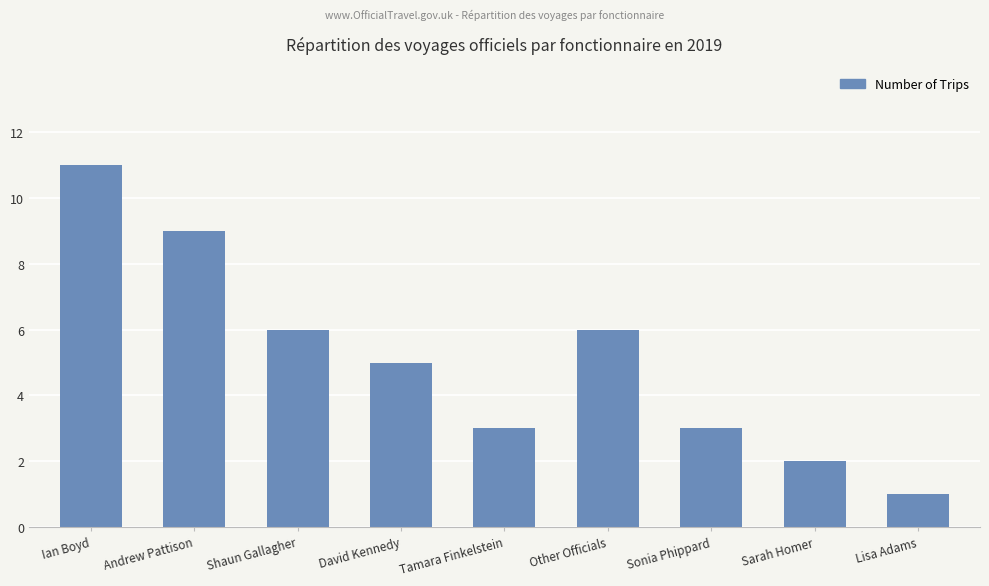

What position from the right is Tamara Finkelstein?

5